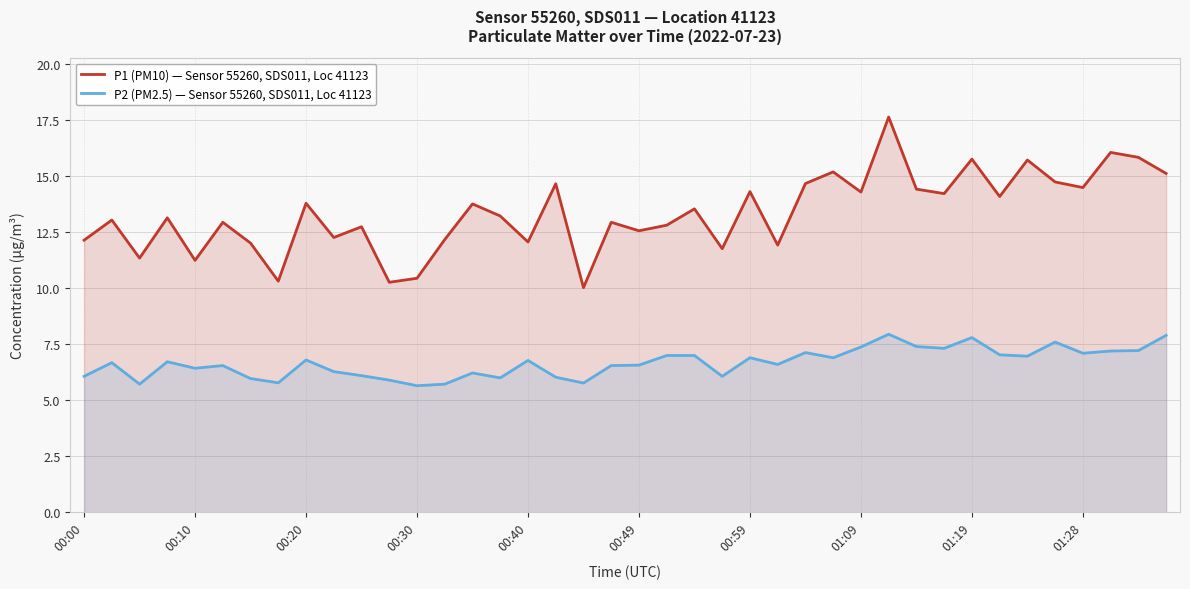

How many data points in P1 (PM10) — Sensor 55260, SDS011, Loc 41123 are less than 13?

18